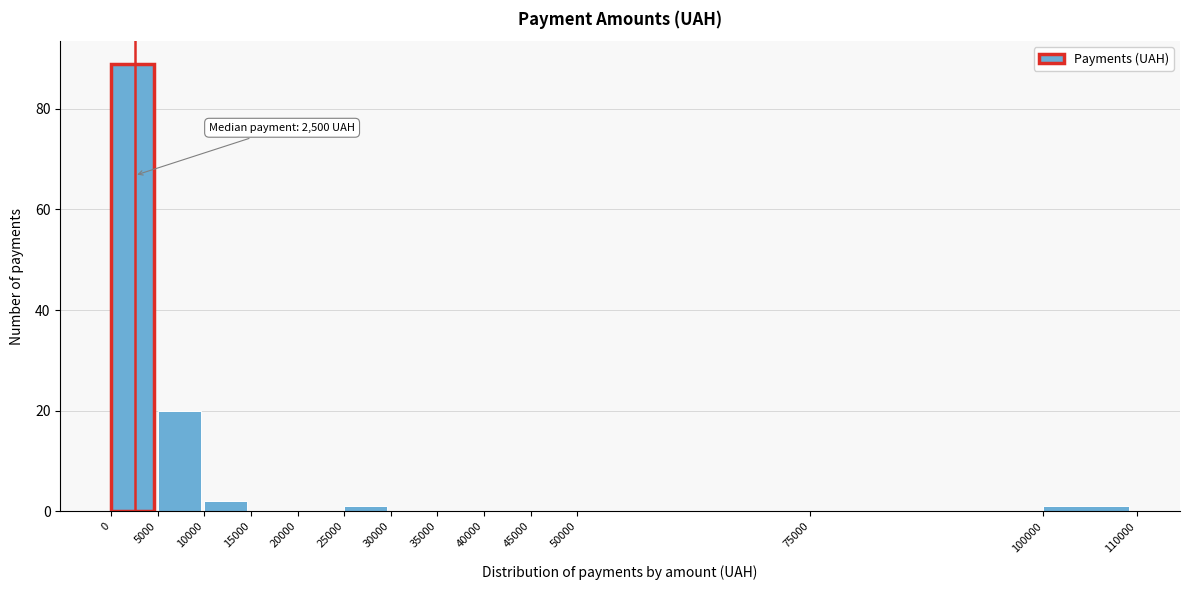

Over which range of the x-axis is the bar tallest?

0 to 5000